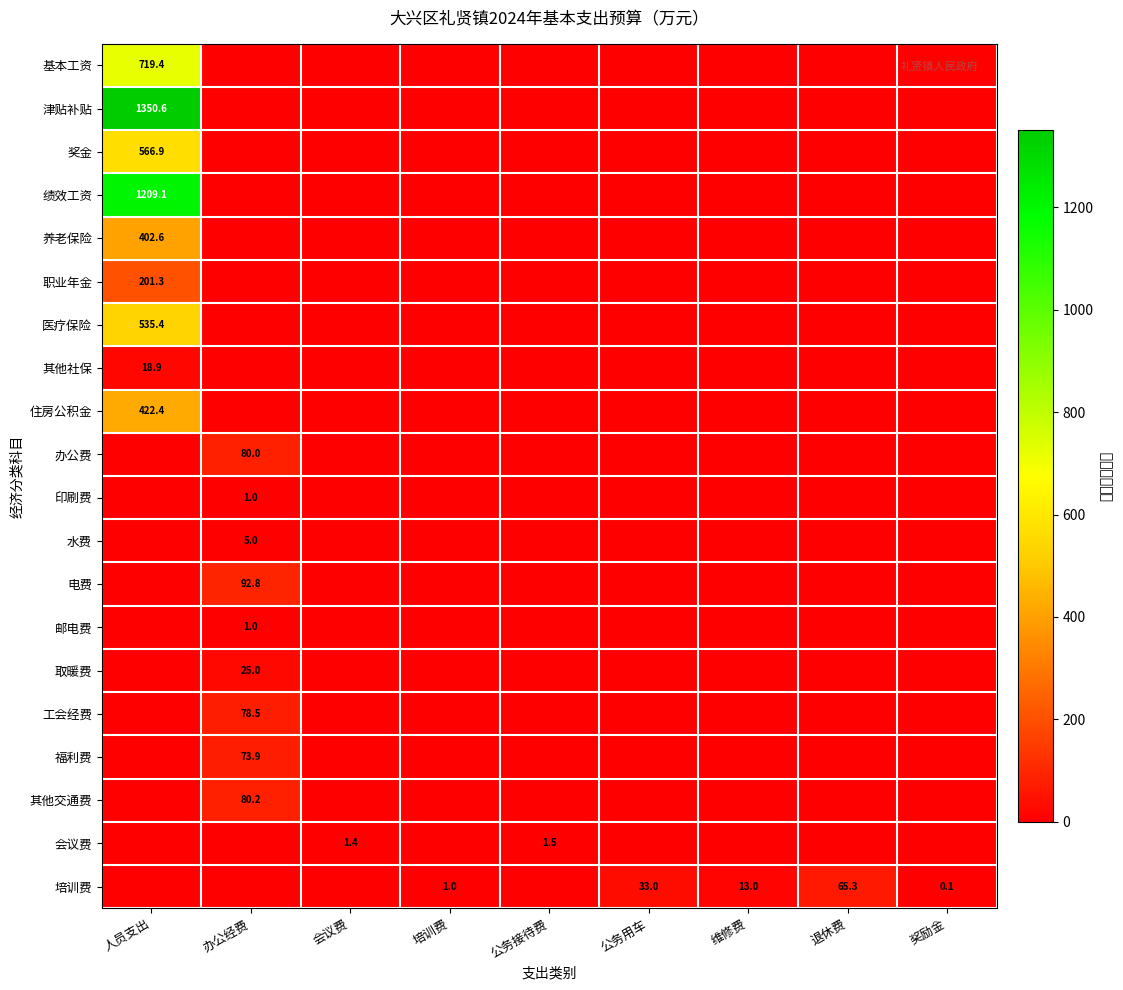

Count the number of data series in this chart.

20